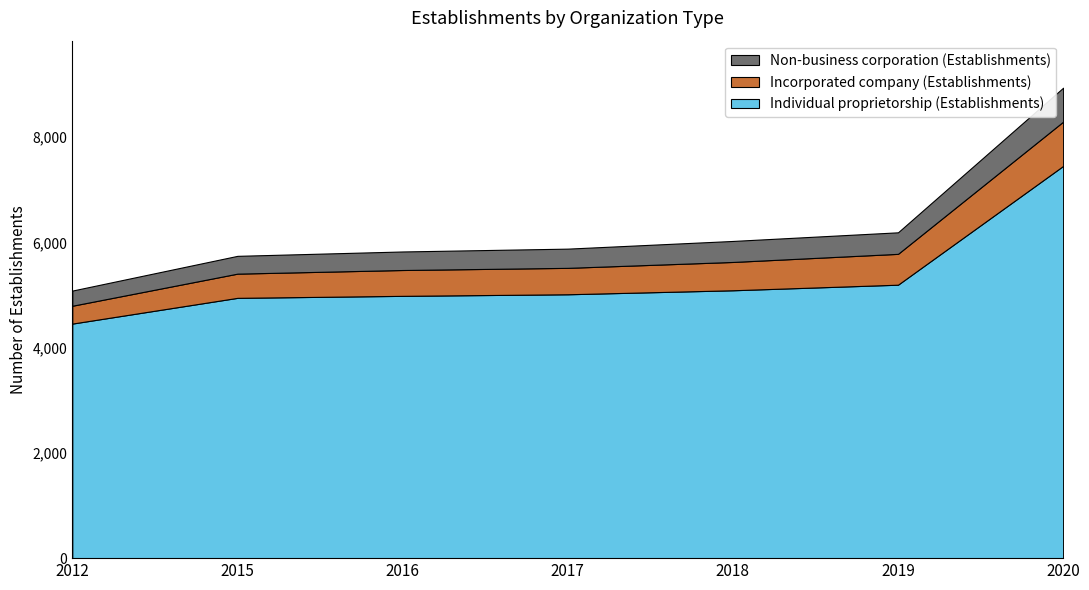

Reading left to right, extract all data points from this chart.

Individual proprietorship (Establishments): 2012=4457	2015=4946	2016=4984	2017=5014	2018=5090	2019=5196	2020=7453
Incorporated company (Establishments): 2012=339	2015=460	2016=491	2017=502	2018=538	2019=586	2020=841
Non-business corporation (Establishments): 2012=288	2015=338	2016=352	2017=365	2018=399	2019=409	2020=645